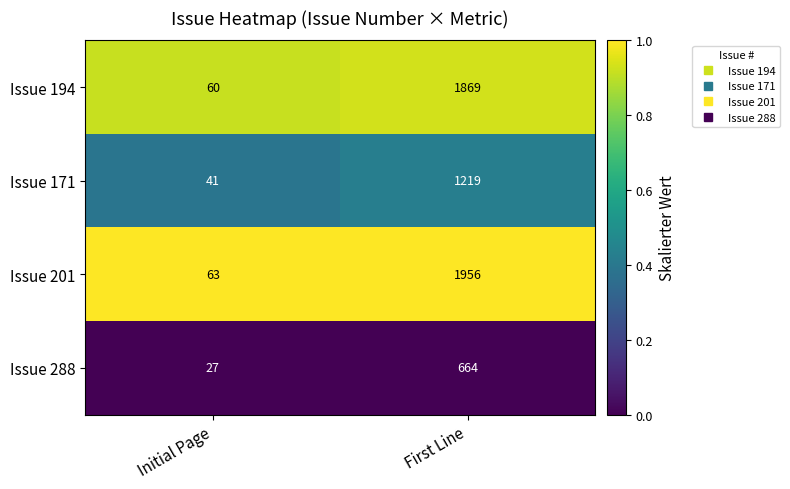

Rank the series by their maximum value, from highest to lowest.

Issue 201, Issue 194, Issue 171, Issue 288